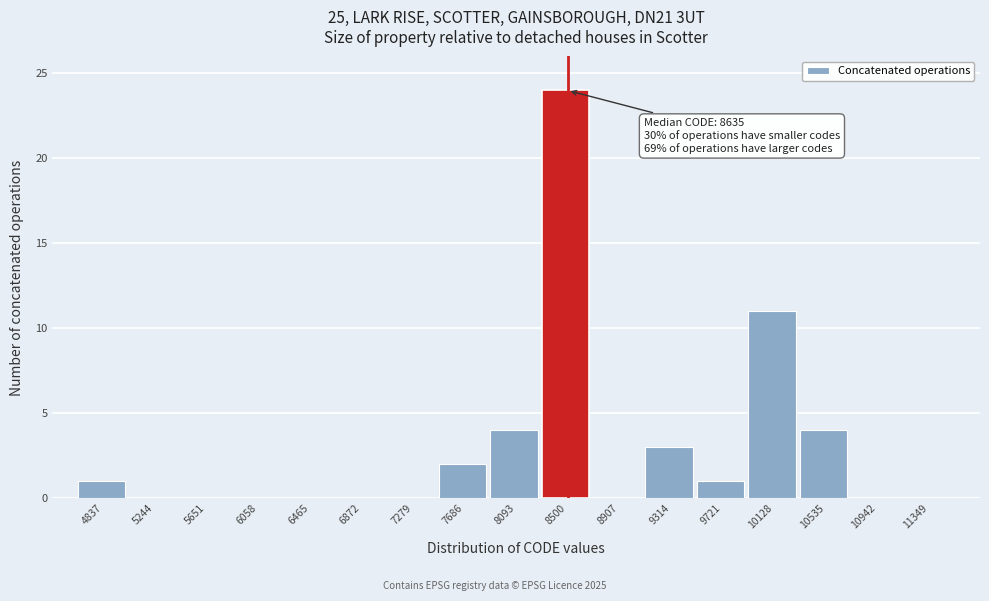

Reading left to right, extract all data points from this chart.

4837=1	5244=0	5651=0	6058=0	6465=0	6872=0	7279=0	7686=2	8093=4	8500=24	8907=0	9314=3	9721=1	10128=11	10535=4	10942=0	11349=0